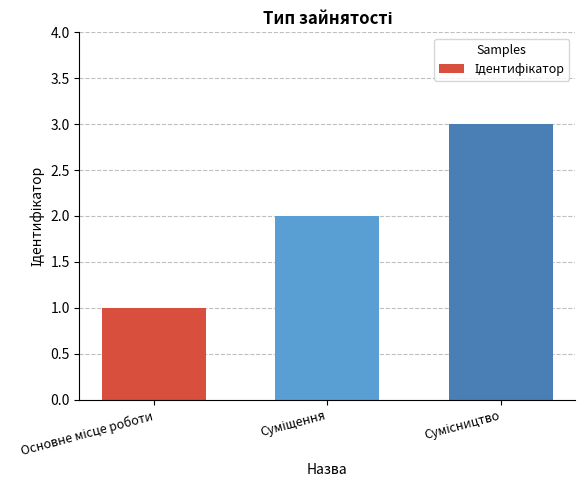

What is the sum of all values?

6